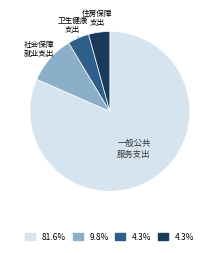

Count the number of slices in the pie.

4